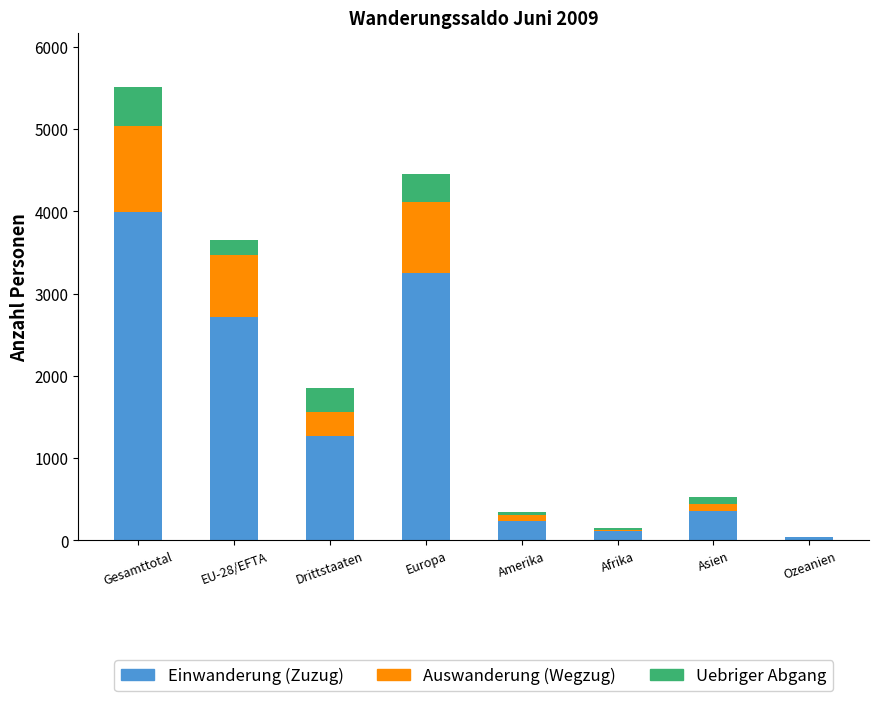

Which category has the highest value in the Einwanderung (Zuzug) series?

Gesamttotal